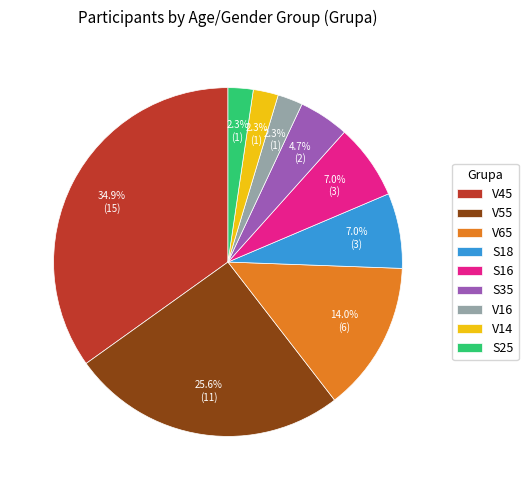

What percentage is NOT represented by V65?

86.0%